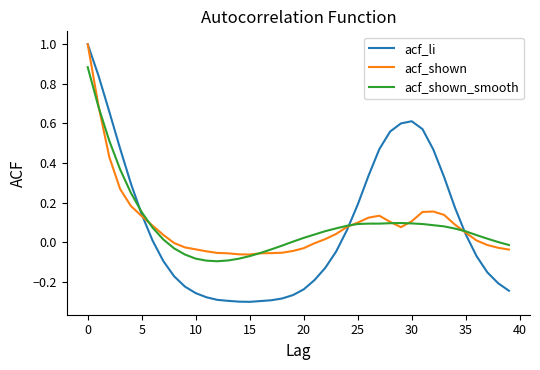

Which series has the largest range (max minus min)?

acf_li